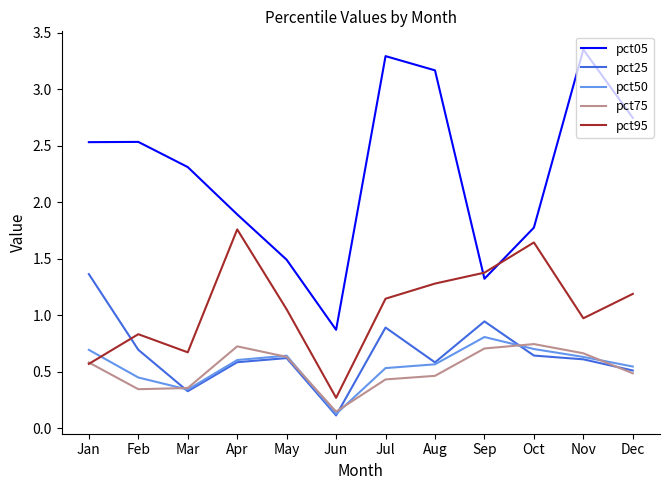

Which label corresponds to the smallest value in the chart?

Jun